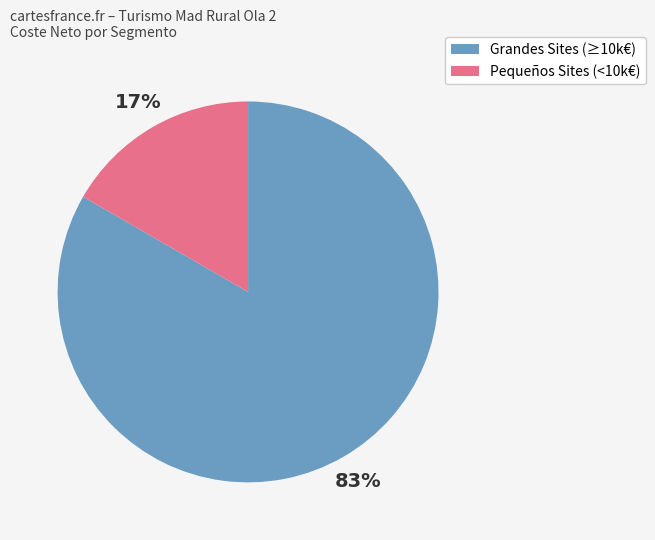

To the nearest percent, what is the average slice percentage?

50%